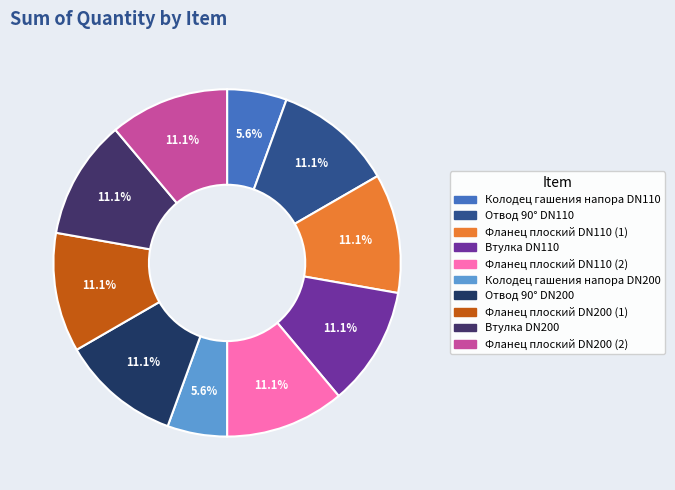

Does Колодец гашения напора DN110 account for over 50% of the chart?

No